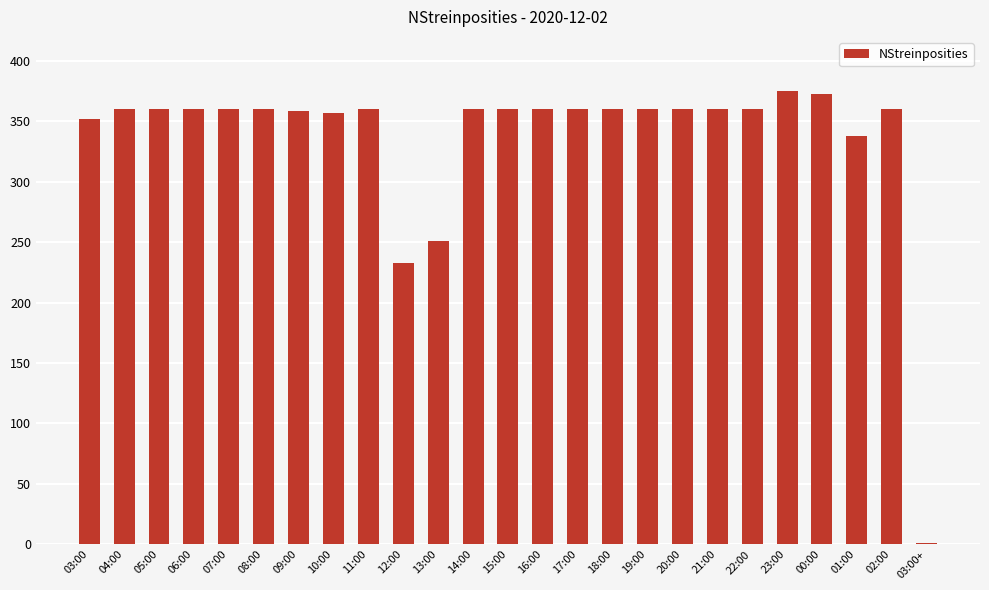

What is the sum of all values?

8399